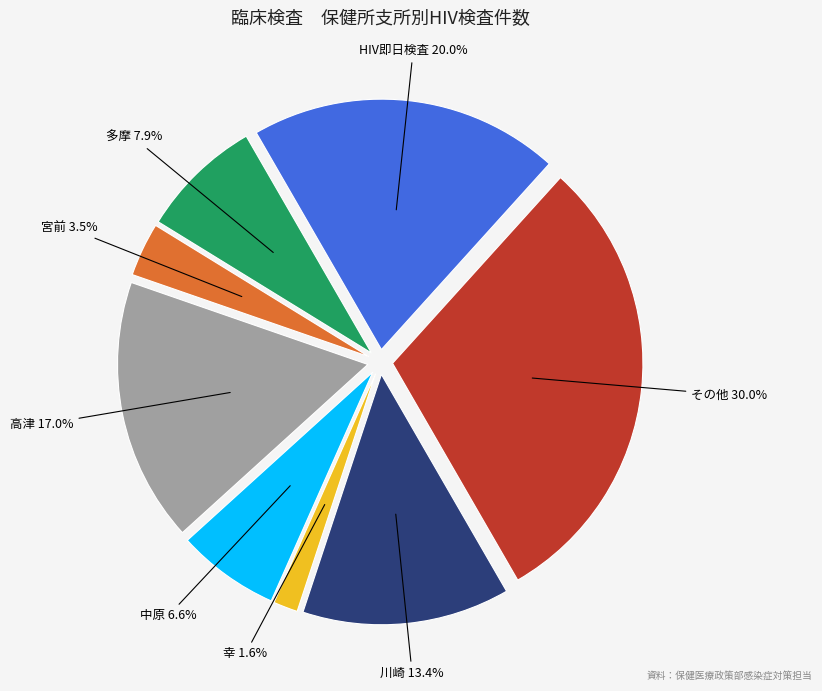

Is there a majority slice in this chart?

No